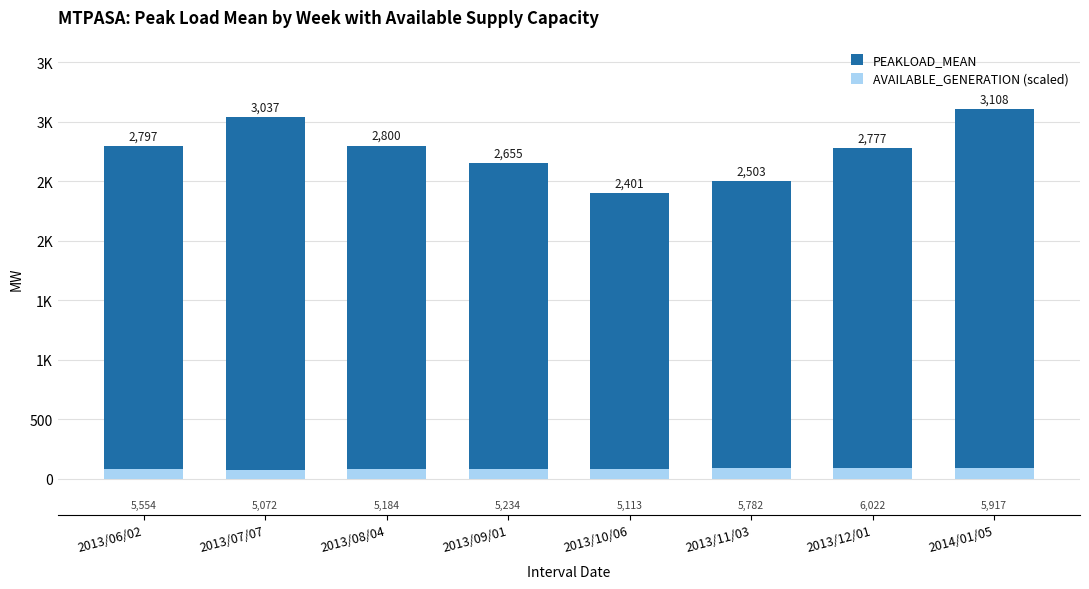

What is the label of the 5th bar from the left?

2013/10/06